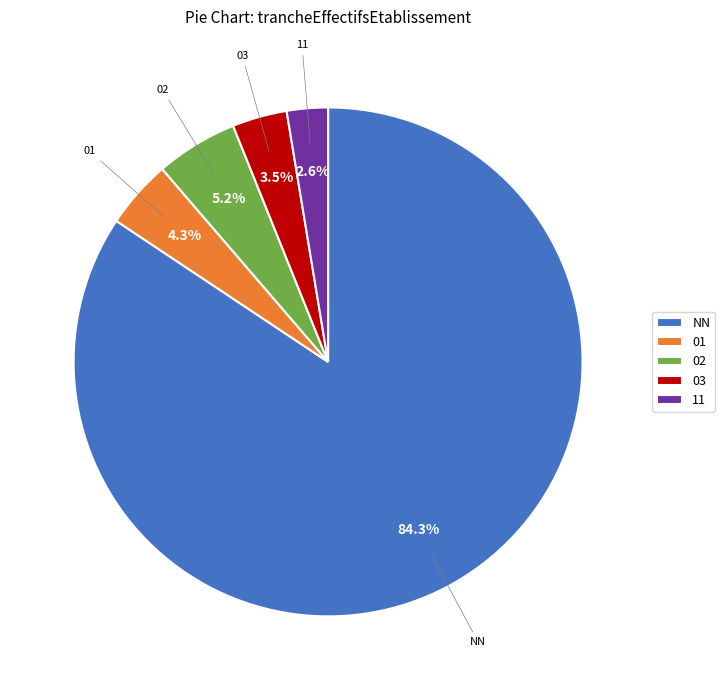

Which slice is the largest?

NN